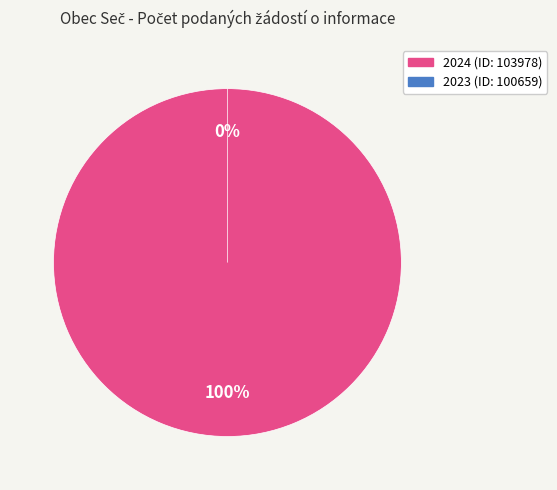

How many slices are in this pie chart?

2